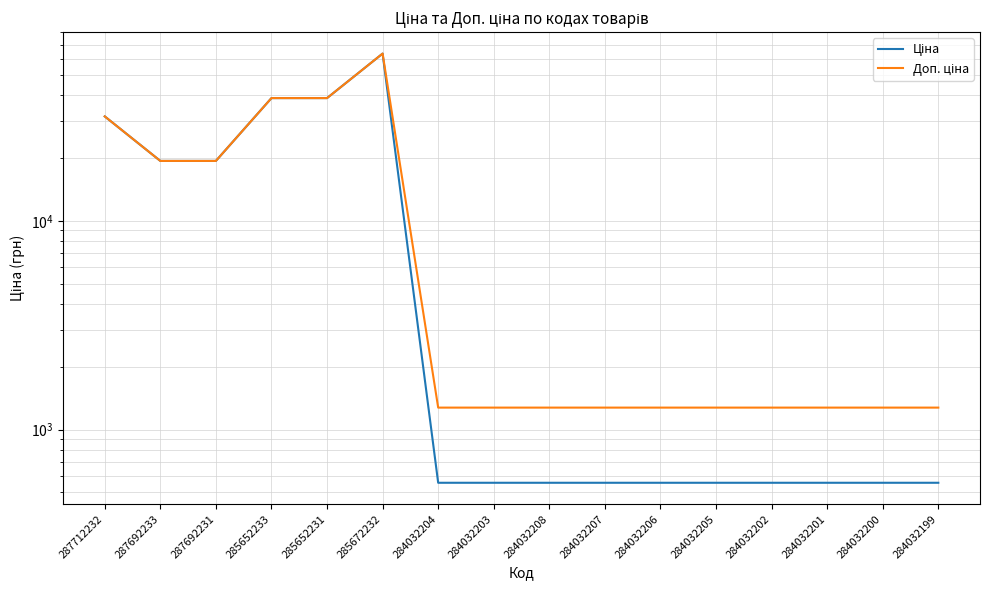

Which series has the largest range (max minus min)?

Ціна